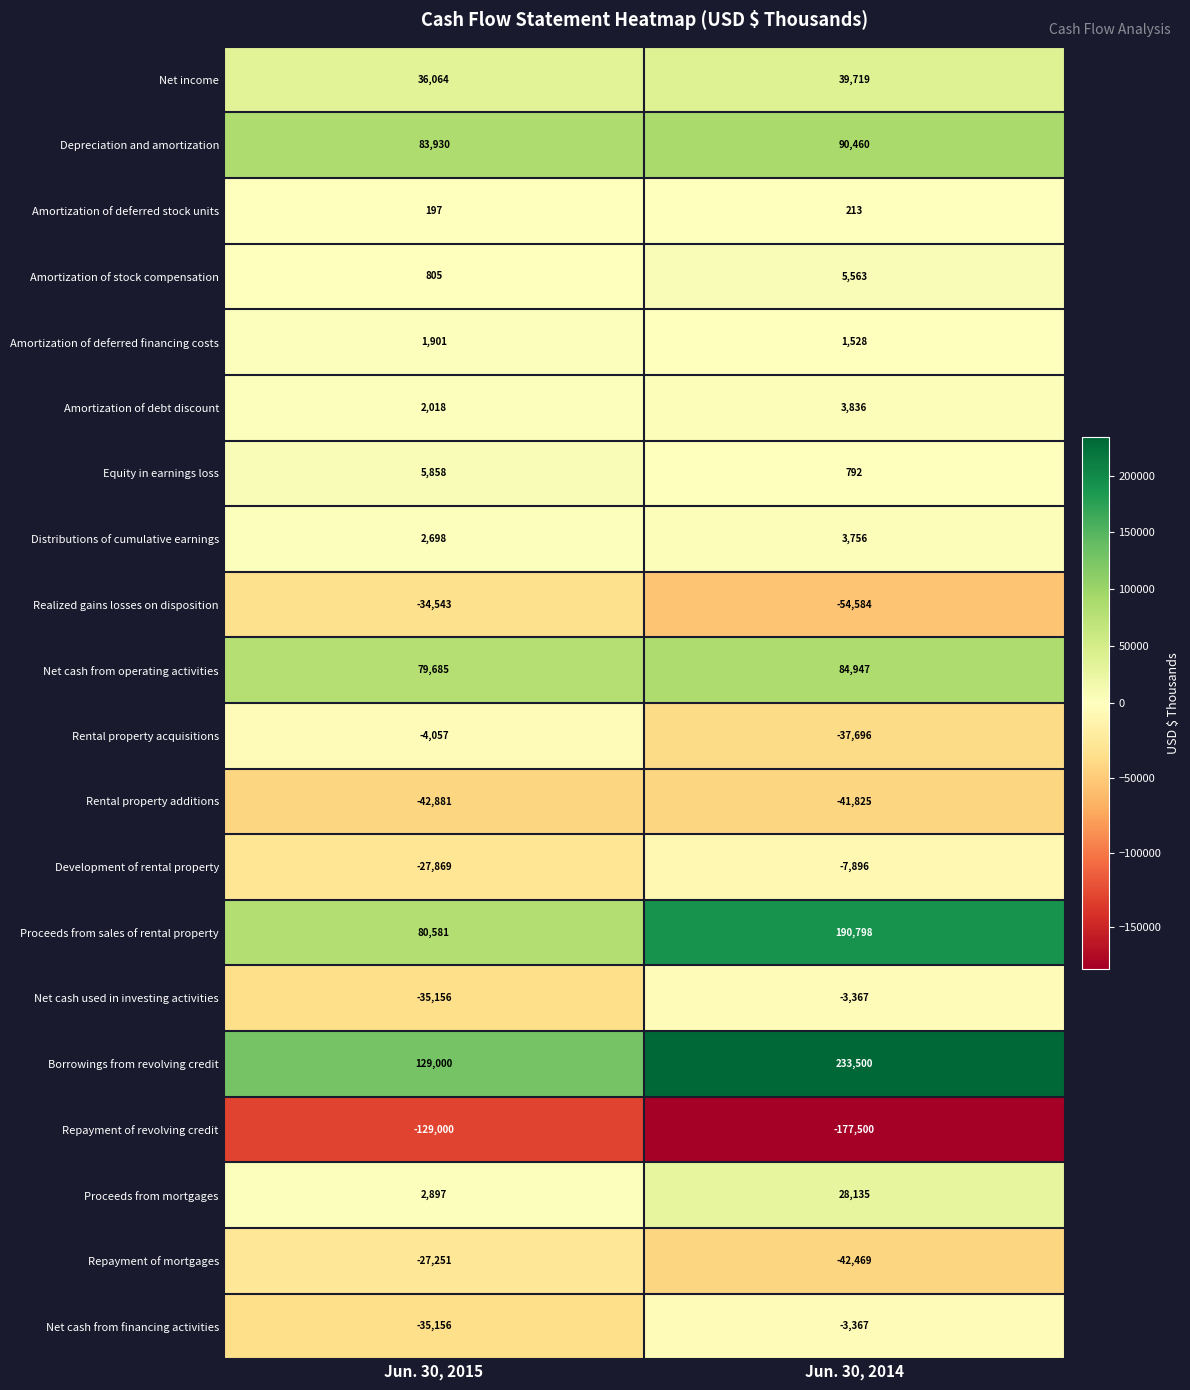

Which series has the largest range (max minus min)?

Proceeds from sales of rental property